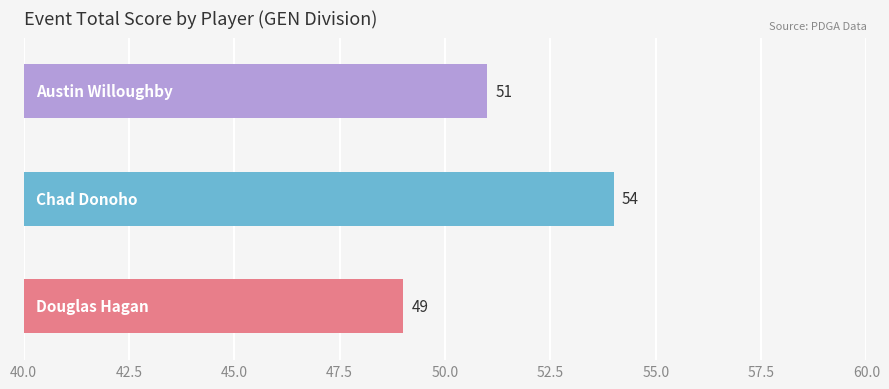

How many values are between 49 and 54?

3